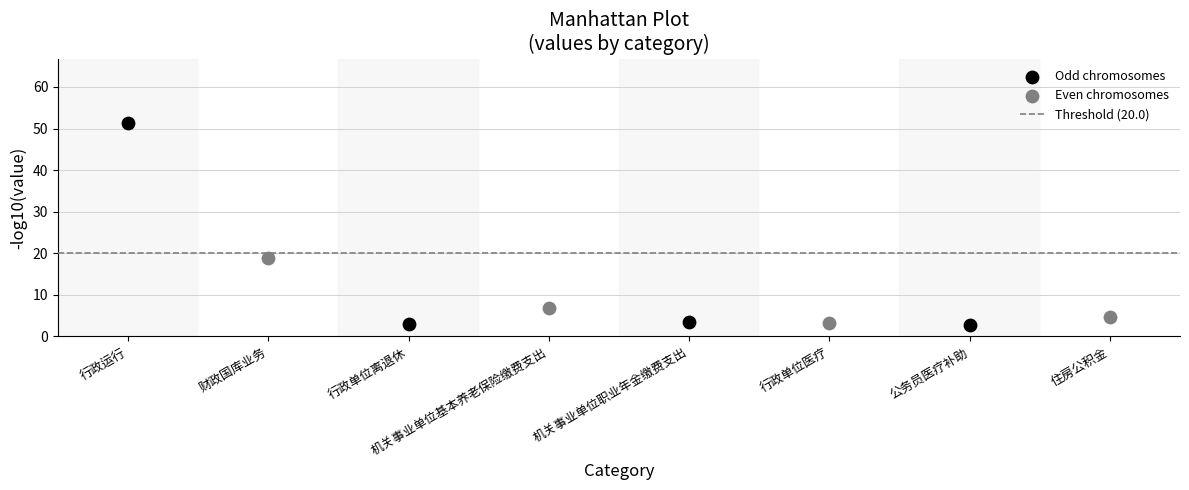

Which series reaches the minimum Y coordinate?

Odd chromosomes